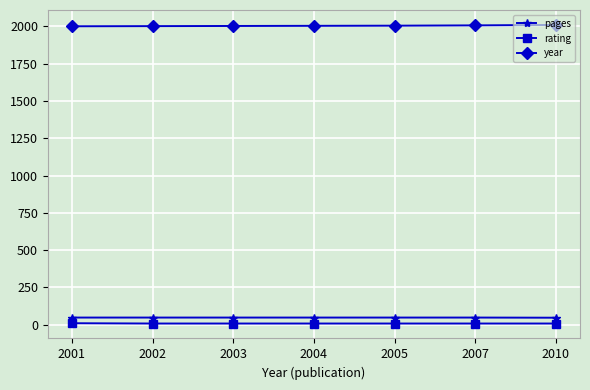

How many lines are shown in the chart?

3